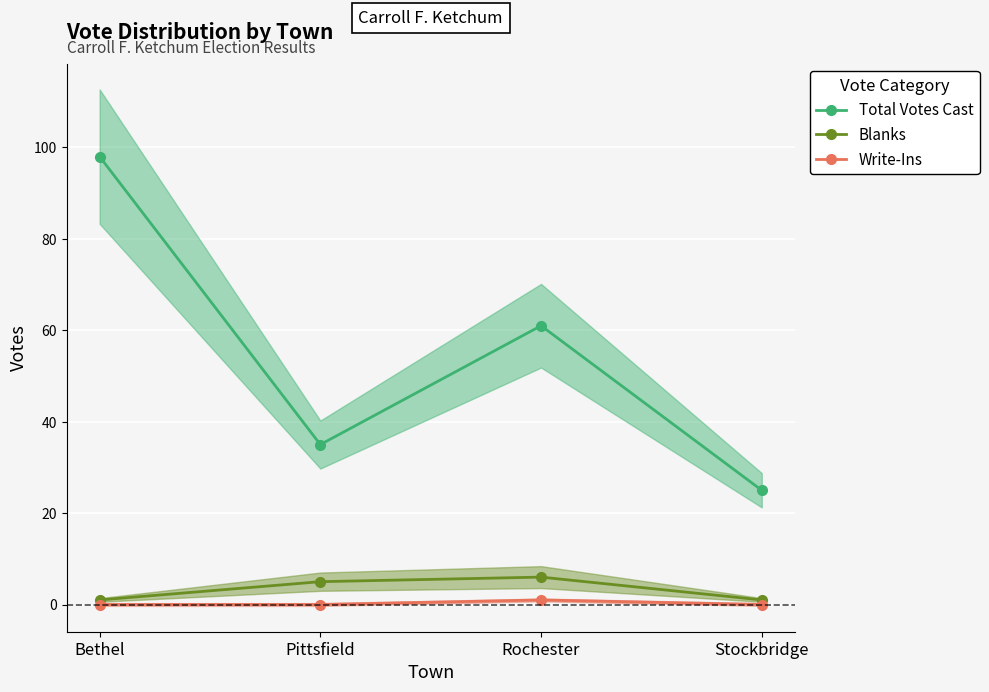

True or false: Blanks has a value of 2 at Stockbridge.

False